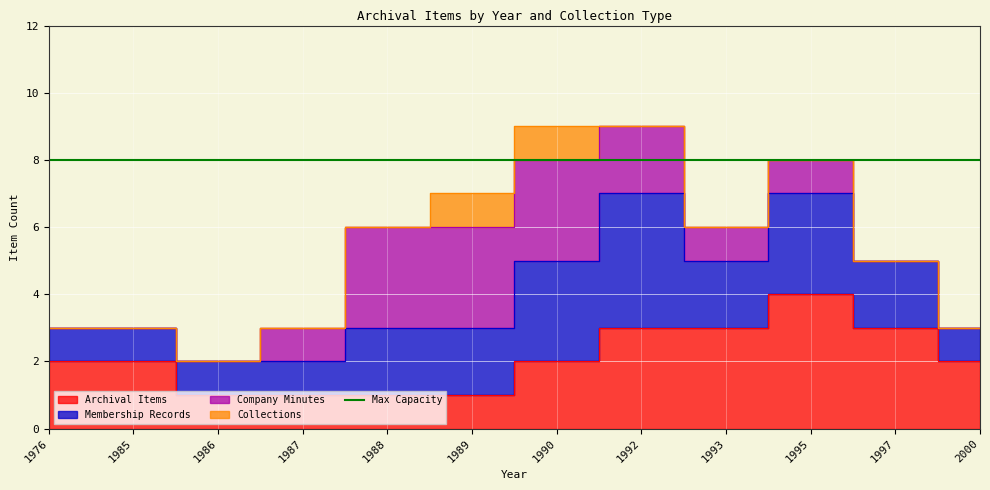

What is the sum of all Collections values?

2